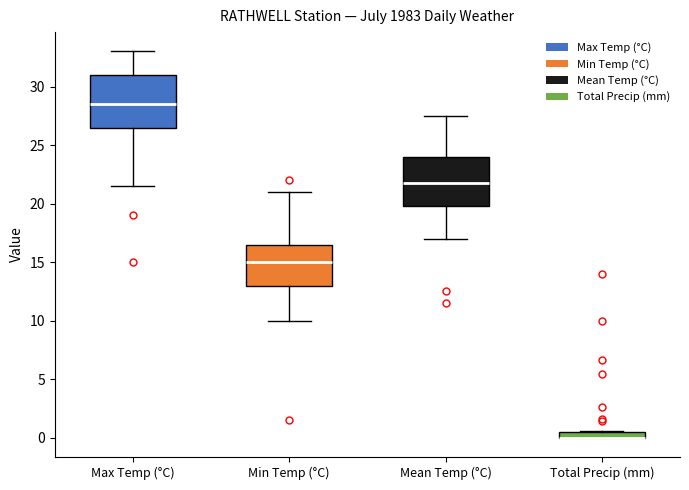

Where does the median line of the box for Max Temp (°C) sit on the y-axis? The values are not printed on the chart, so give them approximately, as read against the axis.

28.5